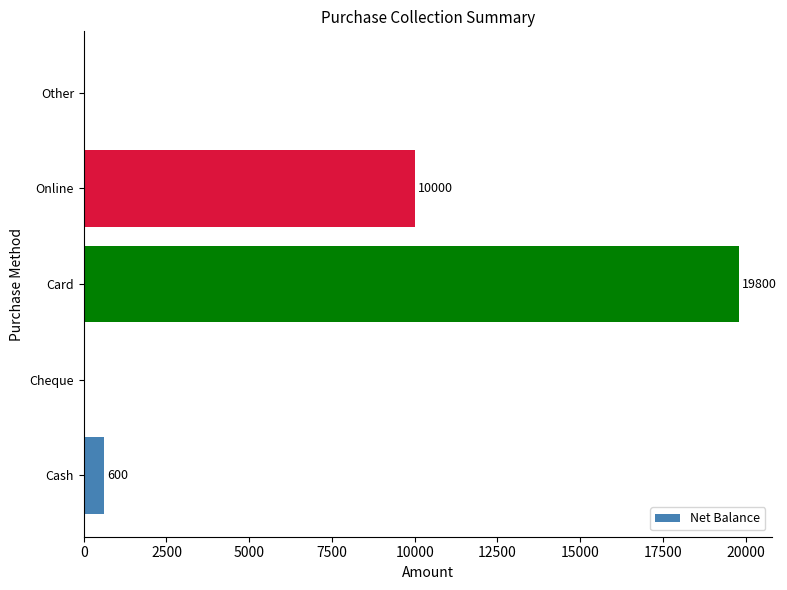

What is the sum of the values at Other and Cash?

600